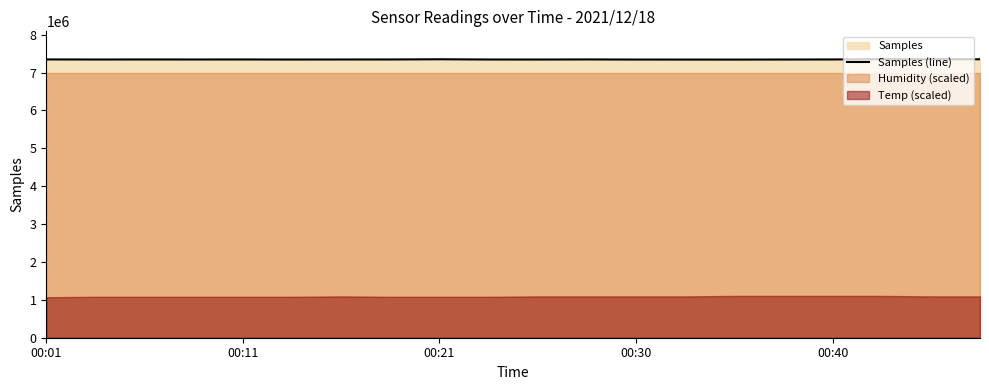

What is the lowest value of the Samples (line) series?

7342075